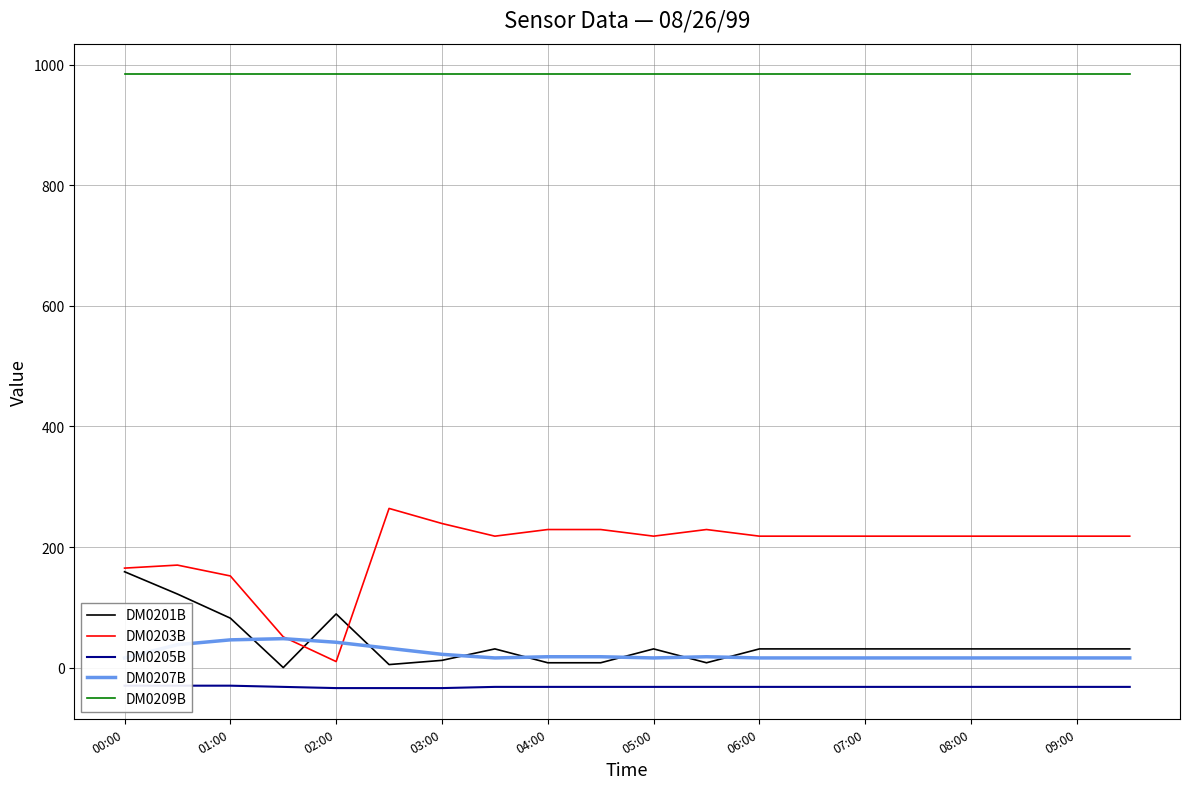

Is the value of DM0209B at 09:00 greater than the value of DM0203B at 03:00?

Yes